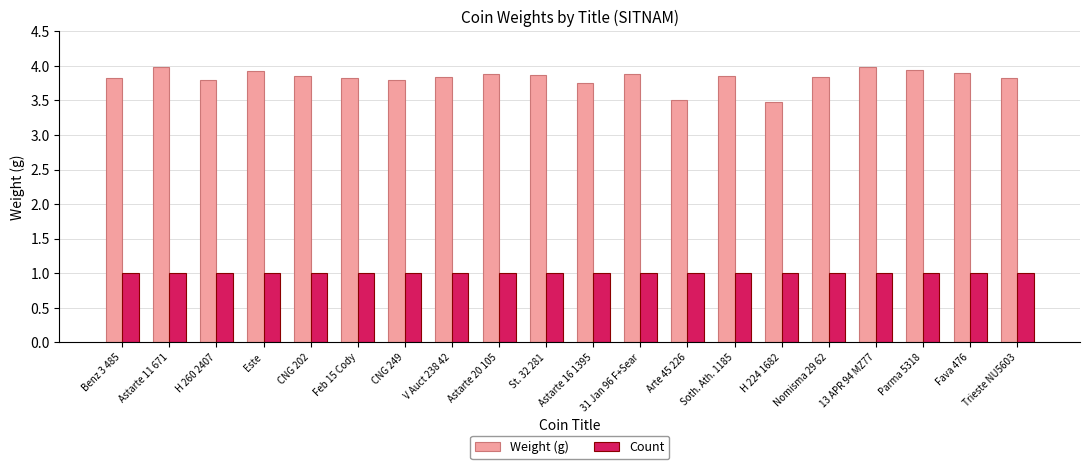

Which series has the widest spread of values?

Weight (g)